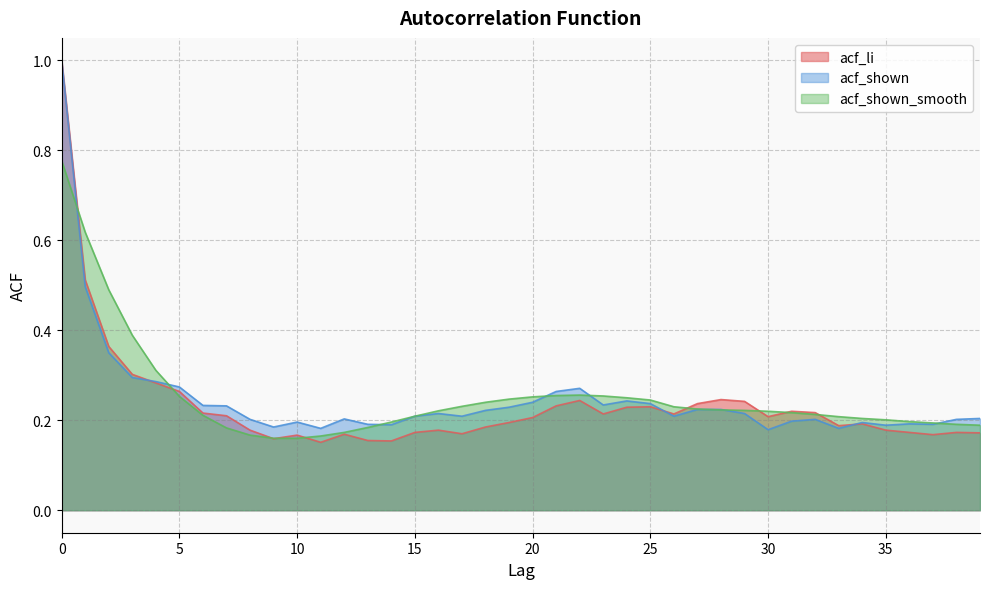

List the series in order of their peak value, highest first.

acf_li, acf_shown, acf_shown_smooth